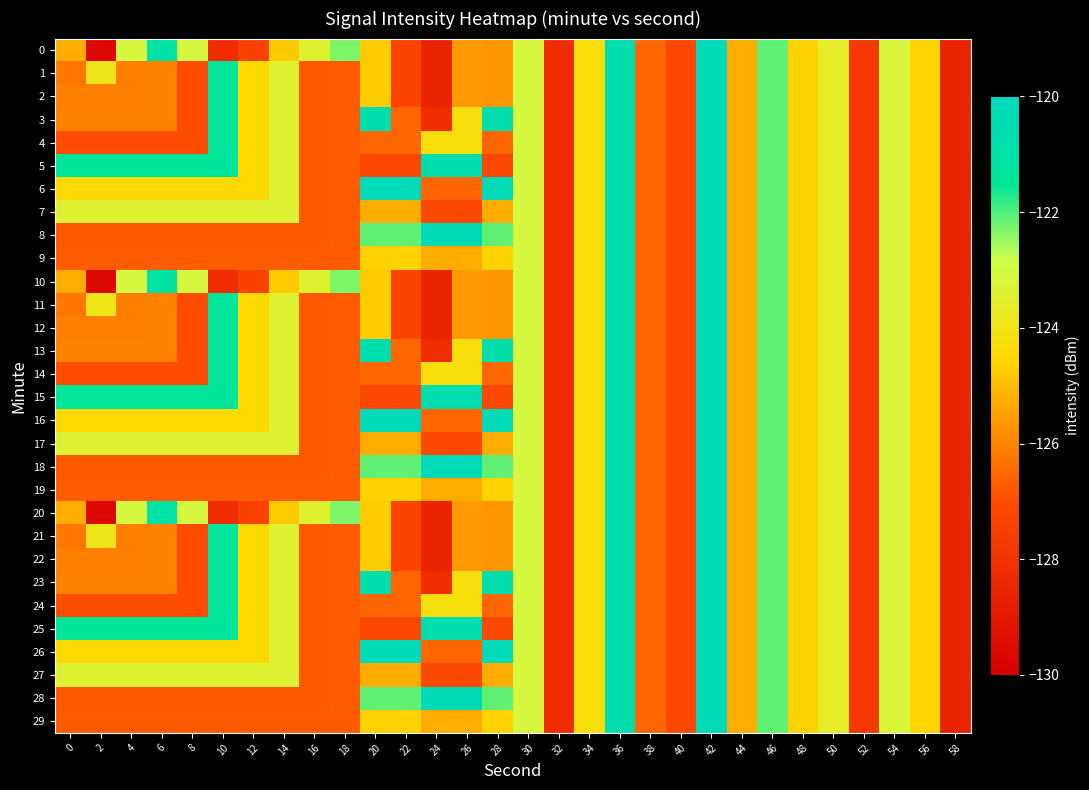

What is the total value across all series at 40?

-3814.9